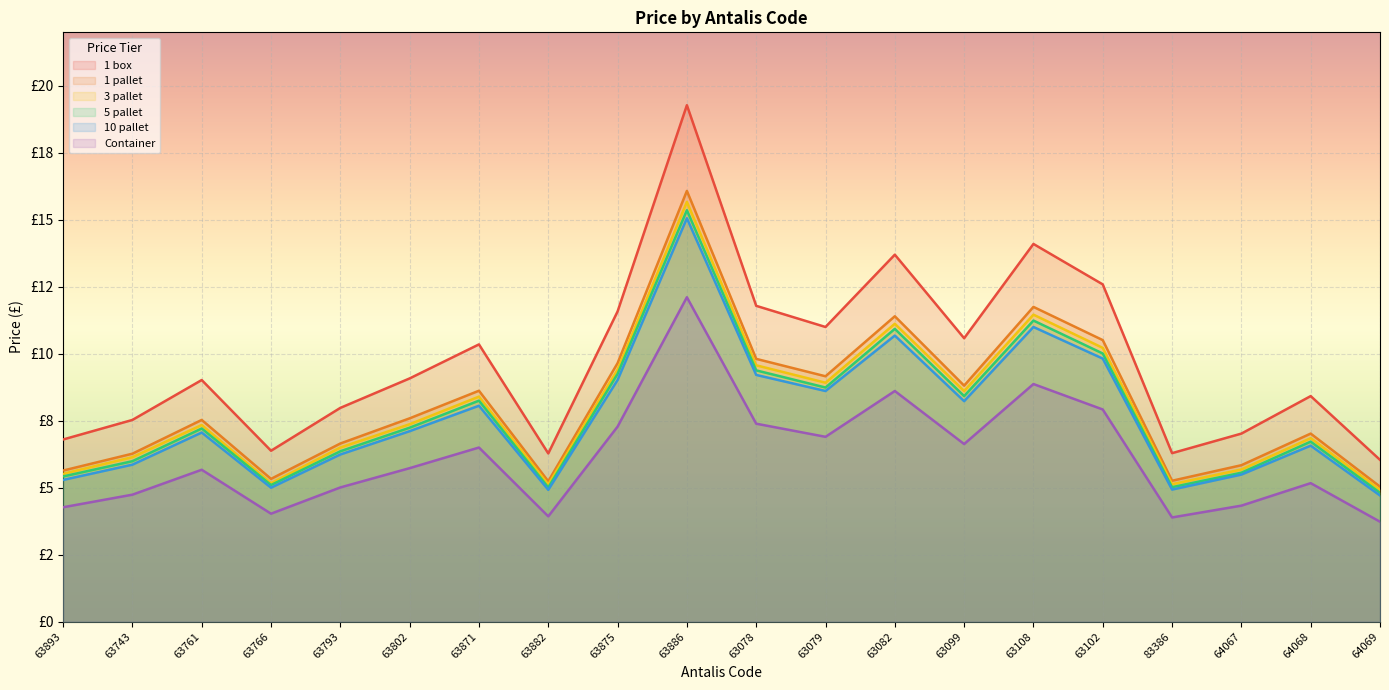

Reading left to right, list all the values displayed in this chart.

1 box: 63893=6.8	63743=7.5	63761=9.0	63766=6.4	63793=8.0	63802=9.1	63871=10.3	63882=6.3	63875=11.6	63886=19.3	63078=11.8	63079=11.0	63082=13.7	63099=10.6	63108=14.1	63102=12.6	83386=6.3	64067=7.0	64068=8.4	64069=6.0
1 pallet: 63893=5.6	63743=6.3	63761=7.5	63766=5.3	63793=6.7	63802=7.6	63871=8.6	63882=5.2	63875=9.7	63886=16.1	63078=9.8	63079=9.2	63082=11.4	63099=8.8	63108=11.8	63102=10.5	83386=5.3	64067=5.8	64068=7.0	64069=5.0
3 pallet: 63893=5.5	63743=6.1	63761=7.3	63766=5.2	63793=6.5	63802=7.4	63871=8.4	63882=5.1	63875=9.4	63886=15.7	63078=9.6	63079=8.9	63082=11.1	63099=8.6	63108=11.5	63102=10.2	83386=5.1	64067=5.7	64068=6.8	64069=4.9
5 pallet: 63893=5.4	63743=6.0	63761=7.2	63766=5.1	63793=6.4	63802=7.2	63871=8.2	63882=5.0	63875=9.2	63886=15.4	63078=9.4	63079=8.7	63082=10.9	63099=8.4	63108=11.2	63102=10.0	83386=5.0	64067=5.6	64068=6.7	64069=4.8
10 pallet: 63893=5.3	63743=5.9	63761=7.1	63766=5.0	63793=6.2	63802=7.1	63871=8.1	63882=4.9	63875=9.0	63886=15.1	63078=9.2	63079=8.6	63082=10.7	63099=8.2	63108=11.0	63102=9.8	83386=4.9	64067=5.5	64068=6.6	64069=4.7
Container: 63893=4.3	63743=4.7	63761=5.7	63766=4.0	63793=5.0	63802=5.7	63871=6.5	63882=3.9	63875=7.3	63886=12.1	63078=7.4	63079=6.9	63082=8.6	63099=6.6	63108=8.9	63102=7.9	83386=3.9	64067=4.3	64068=5.2	64069=3.7